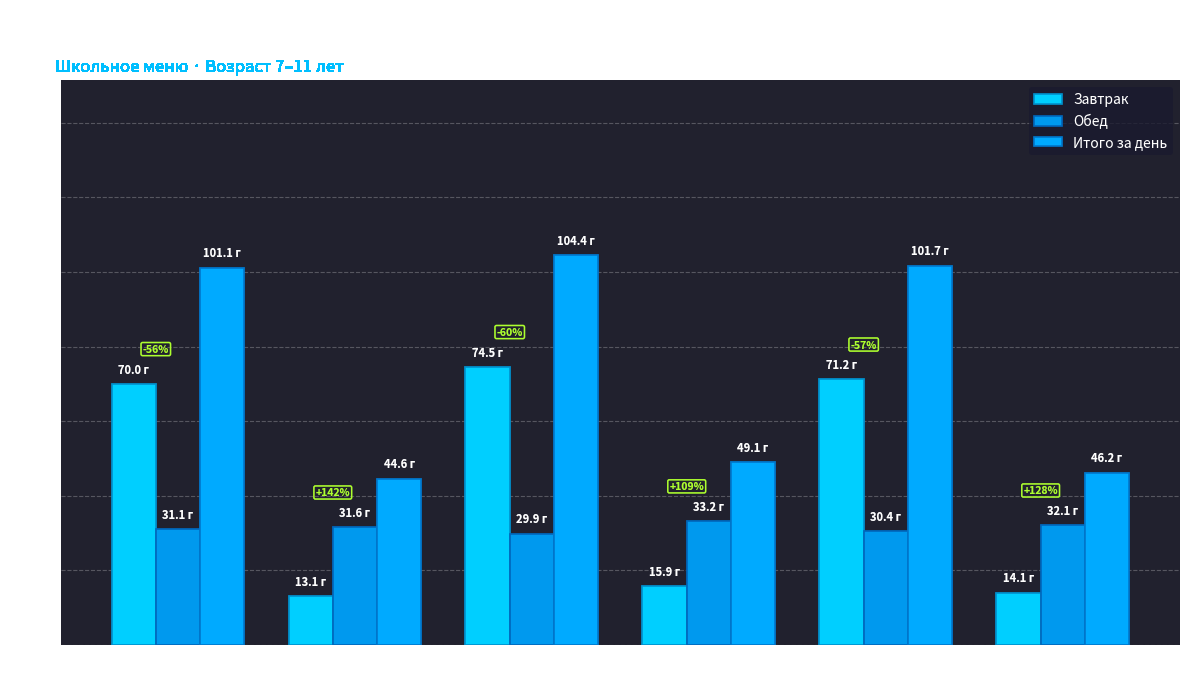

What is the difference between the highest and lowest values at День 6?

32.1